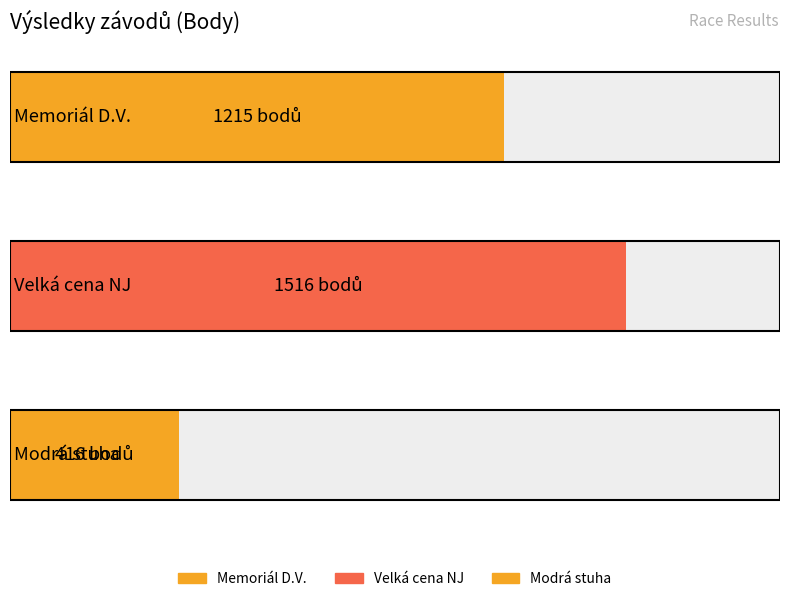

The value of Pořadí at 162172 Modrá stuha is 8. True or false?

False